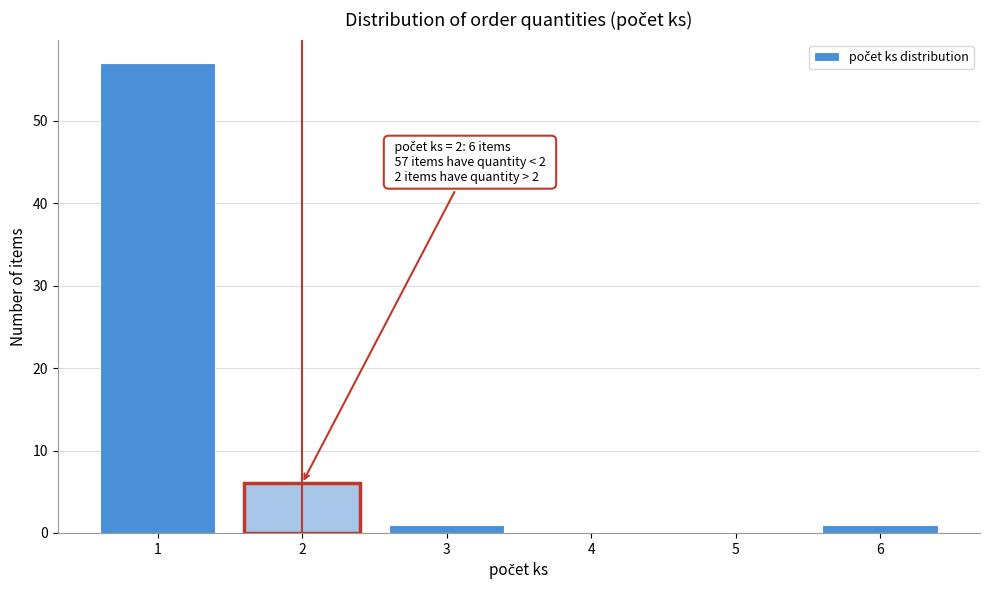

Which range on the x-axis has the tallest bar?

0.5 to 1.5